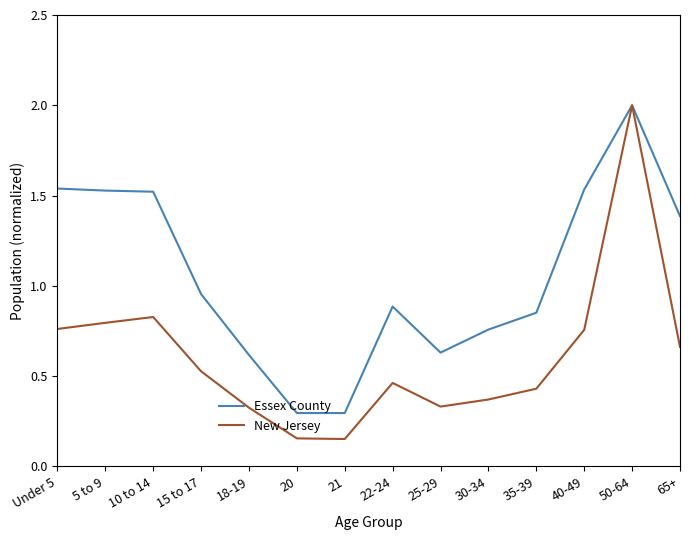

Rank the series by their average value, from highest to lowest.

Essex County, New Jersey